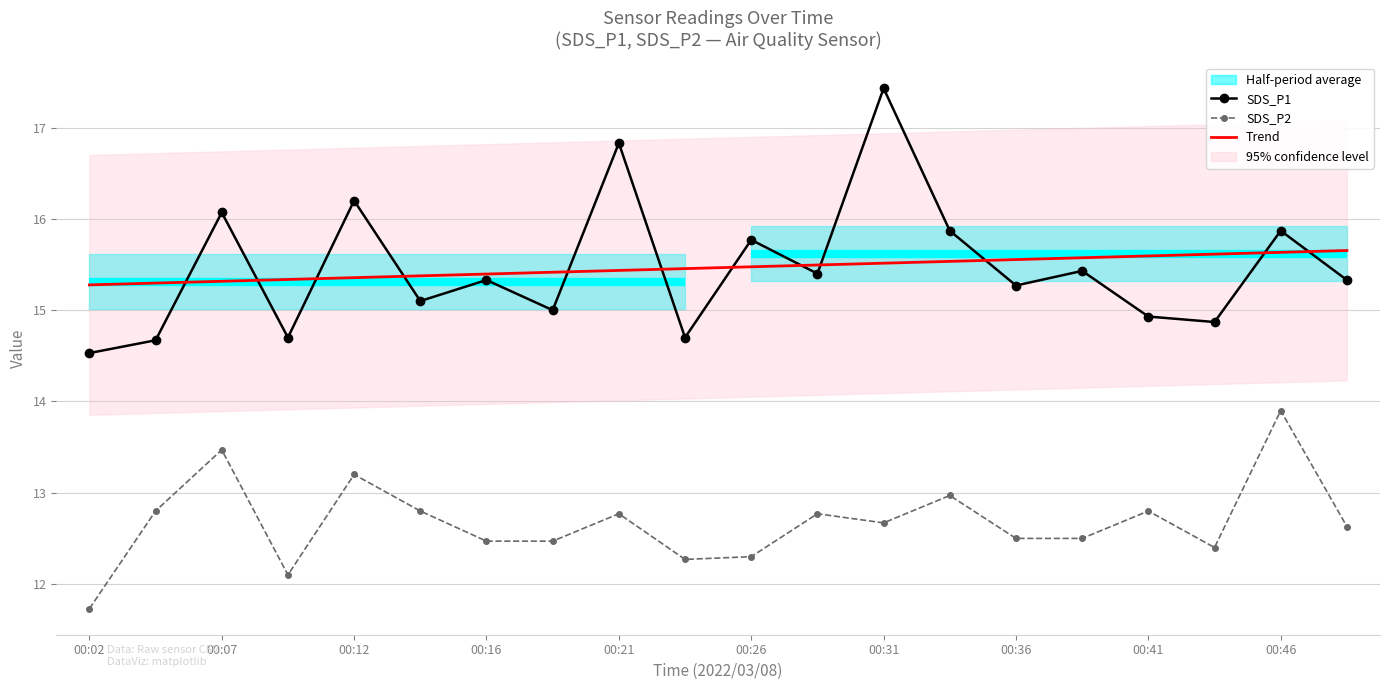

Is it true that SDS_P2 equals 13.2 at 00:12?

True